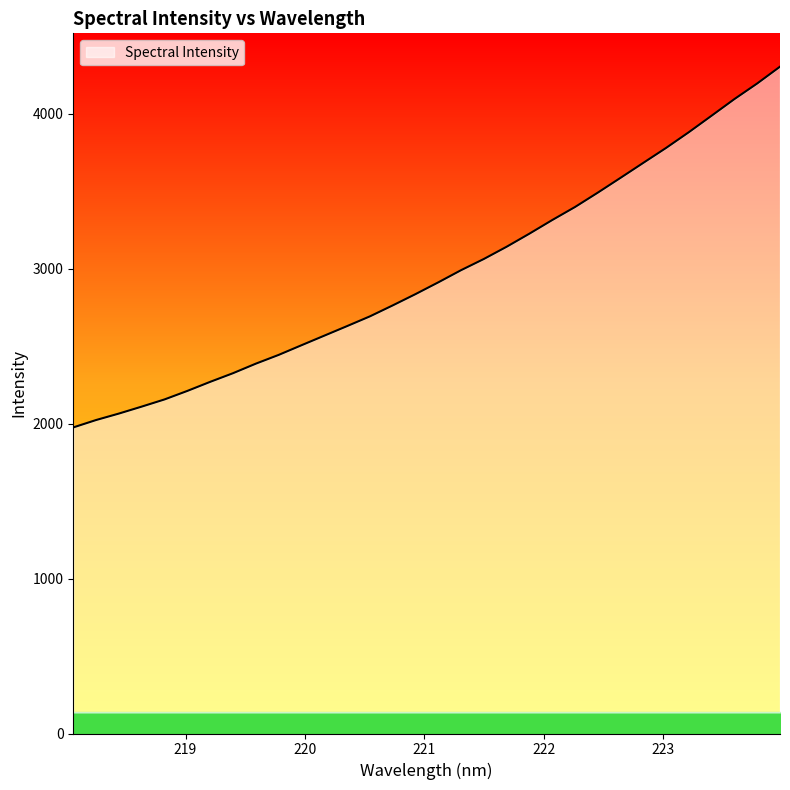

How many series are shown in this chart?

1